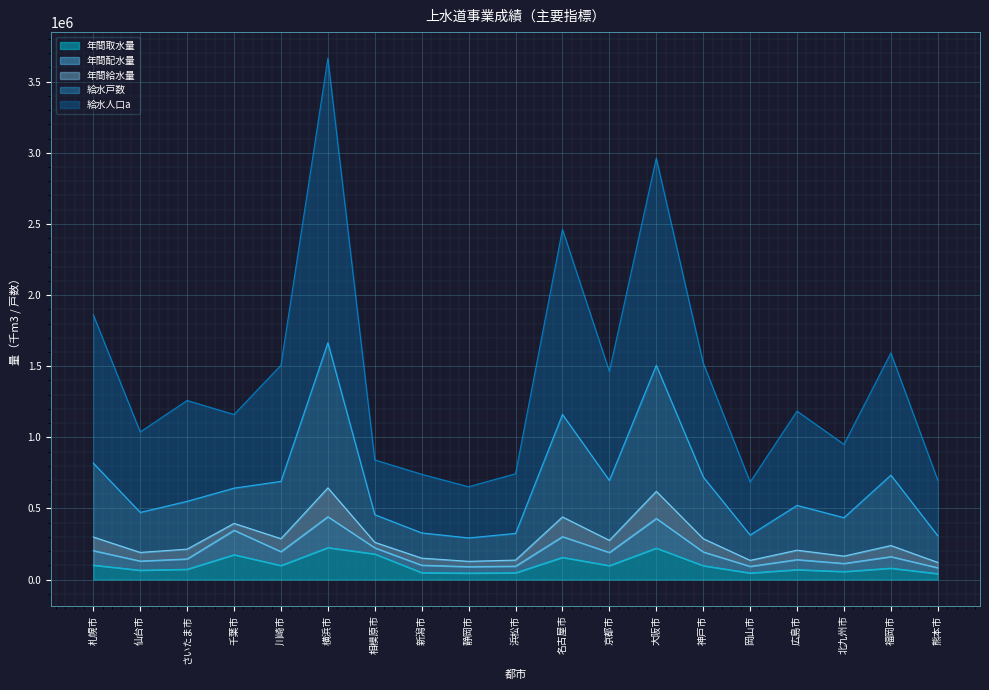

At which category is the sum across all series the highest?

横浜市